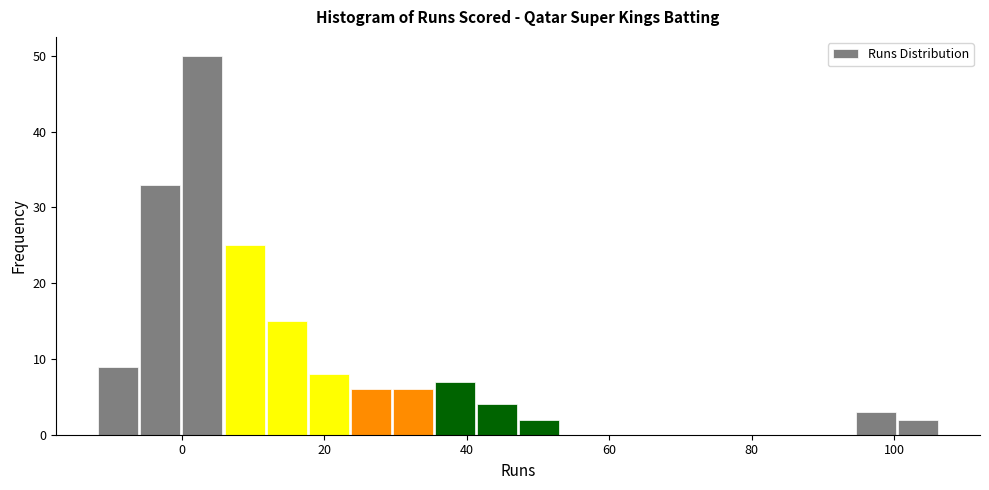

Read against the x-axis, roughly where is the centre of the tallest bar?

2